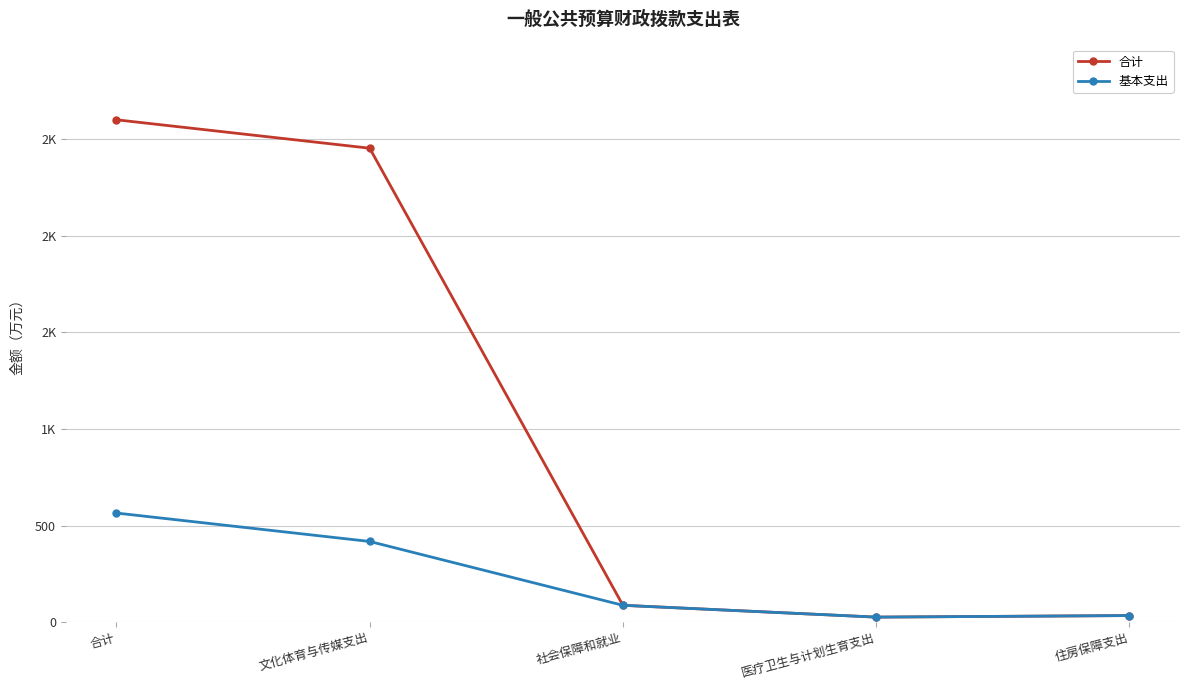

What is the total value across all series at 文化体育与传媒支出?

2870.1